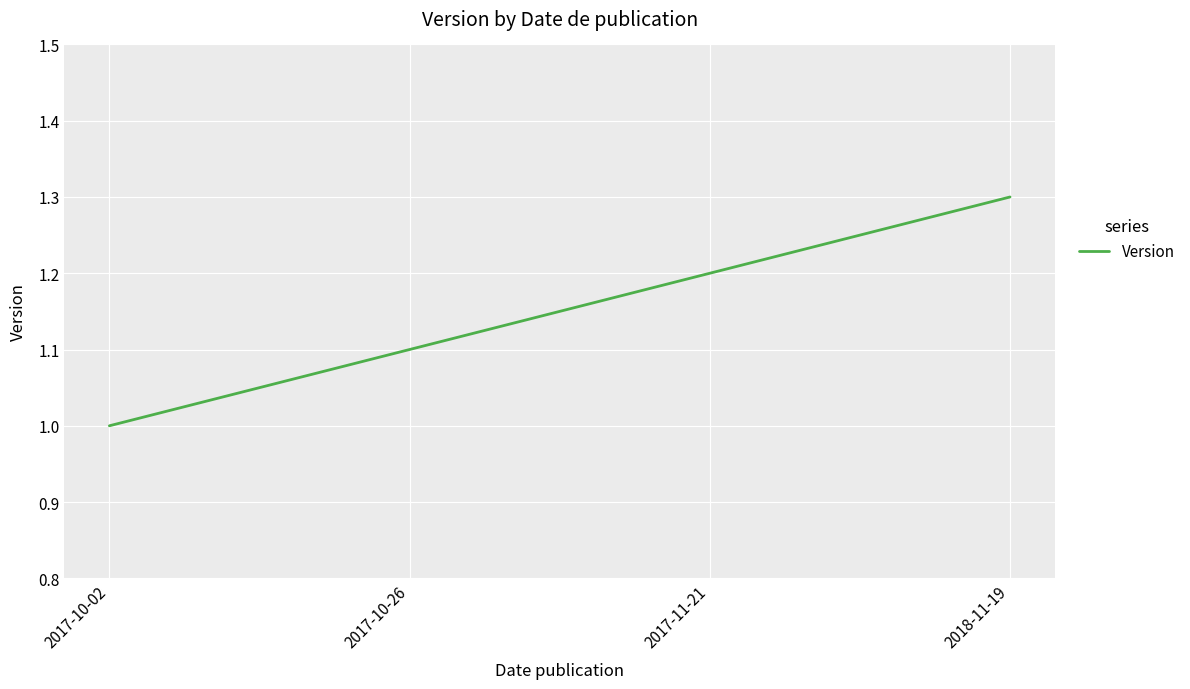

What position from the right is 2017-11-21?

2